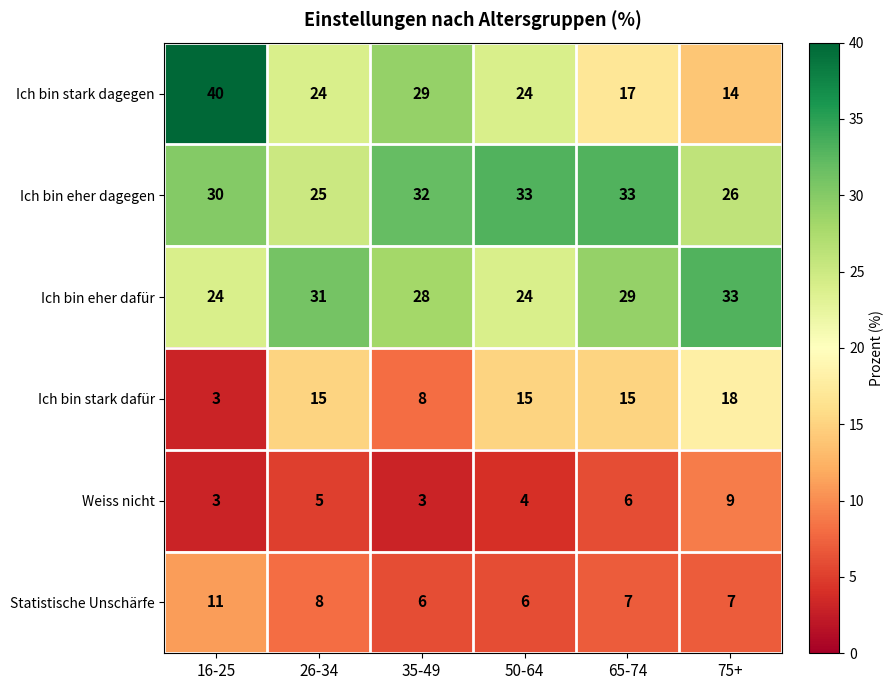

What is the greatest value displayed?

40